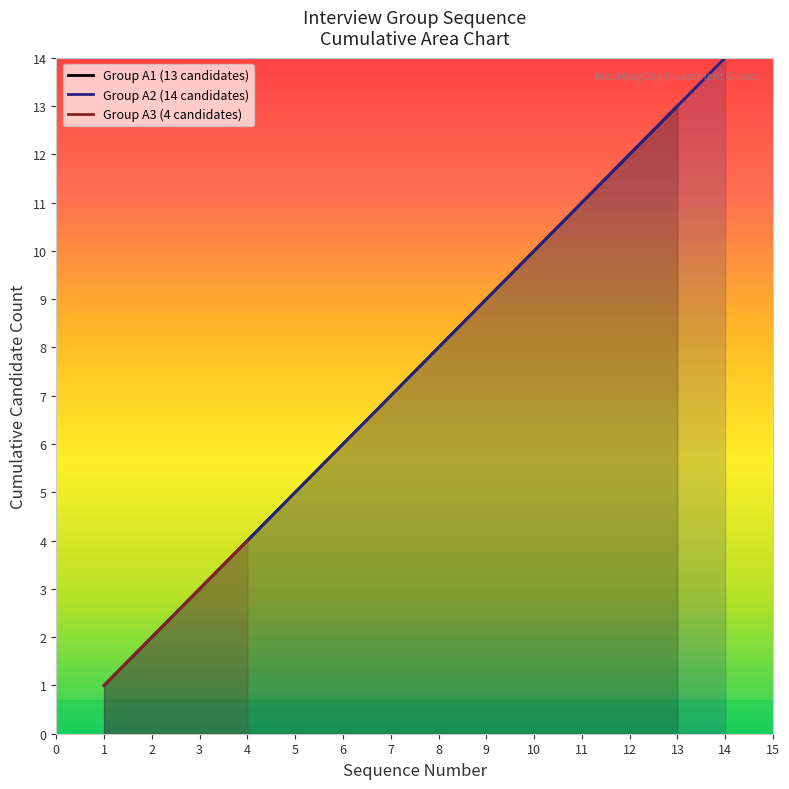

True or false: Group A2 (14 candidates) has a value of 3 at 13.

False